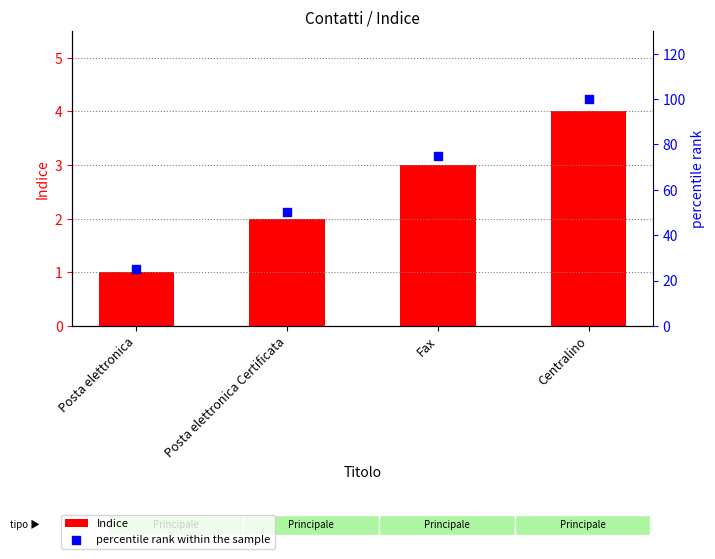

At which category is the sum across all series the highest?

Centralino